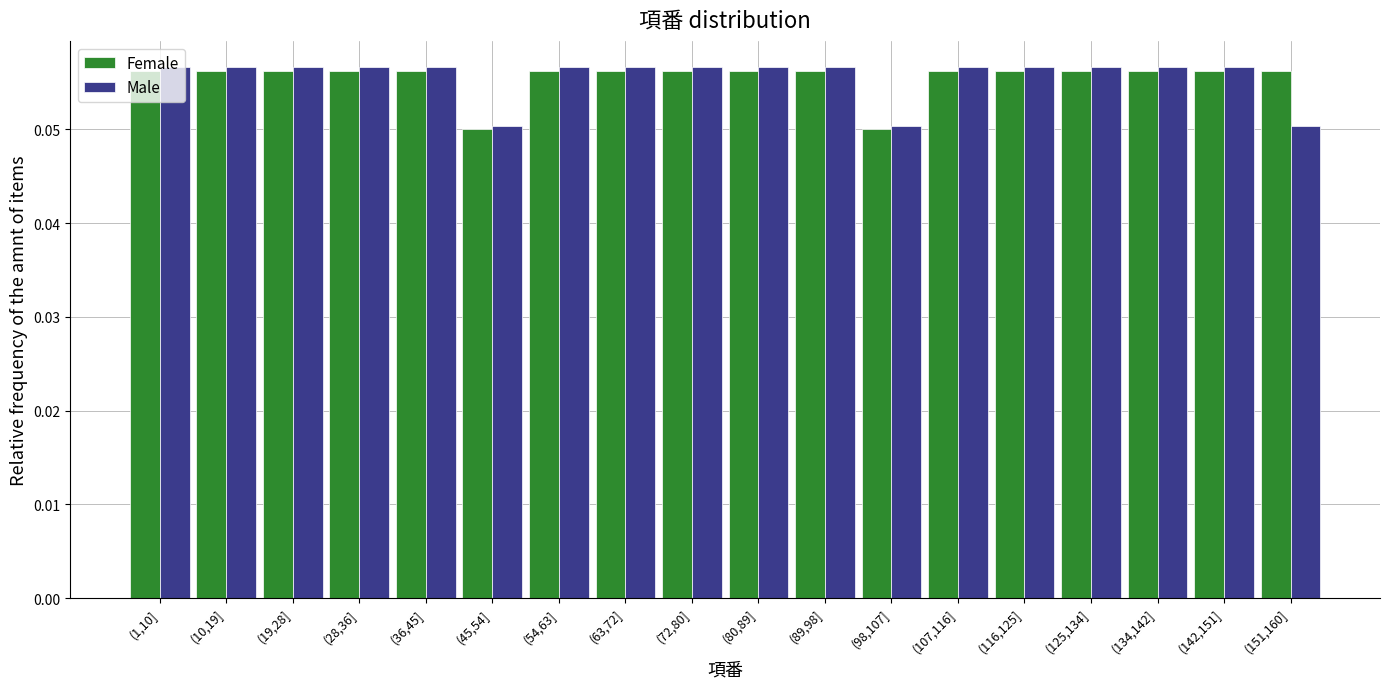

Which series has the largest range (max minus min)?

Male